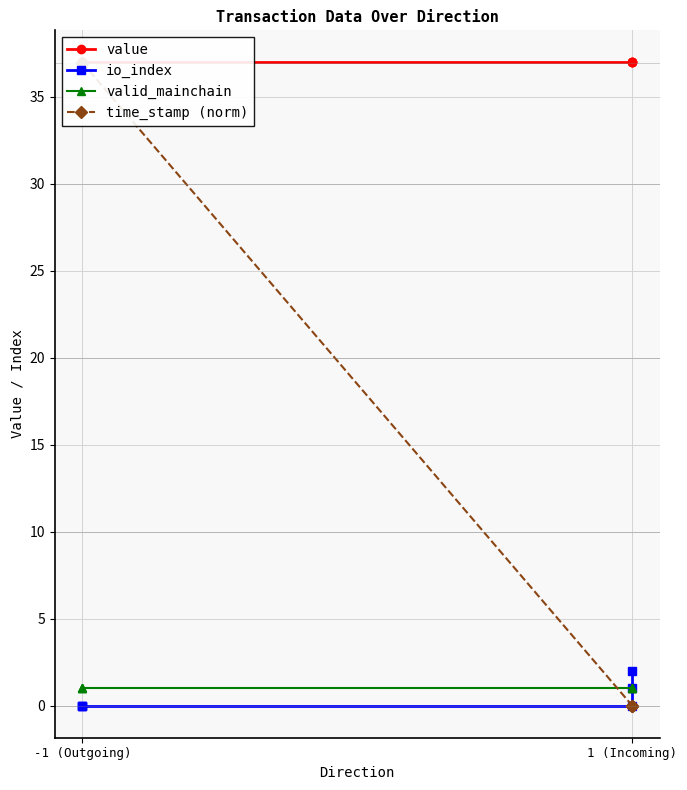

True or false: time_stamp (norm) and value intersect in this chart.

False